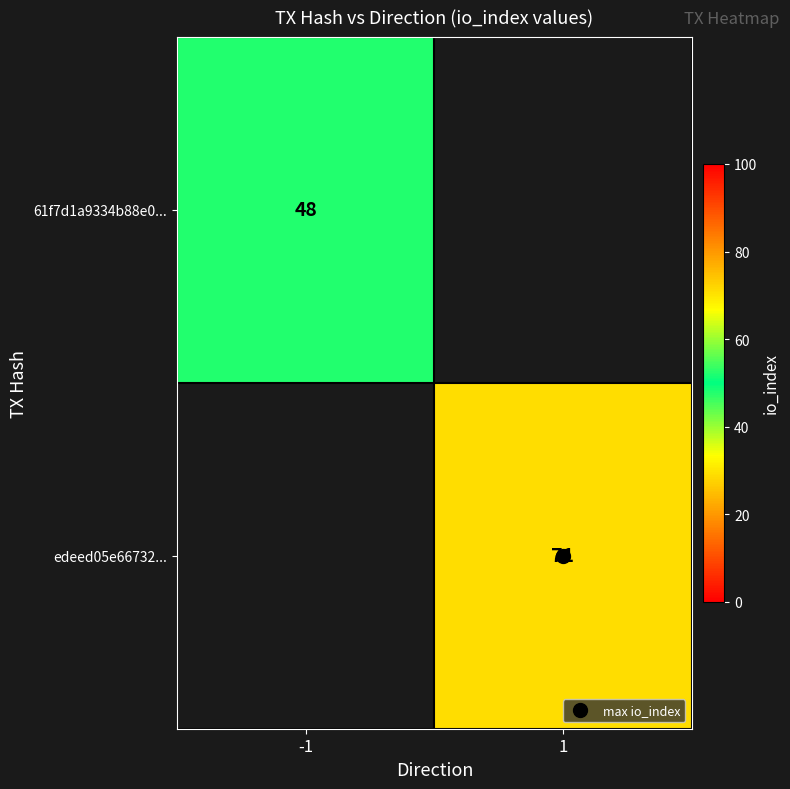

List the labels in order of 61f7d1a9334b88e0... value, largest first.

-1, 1